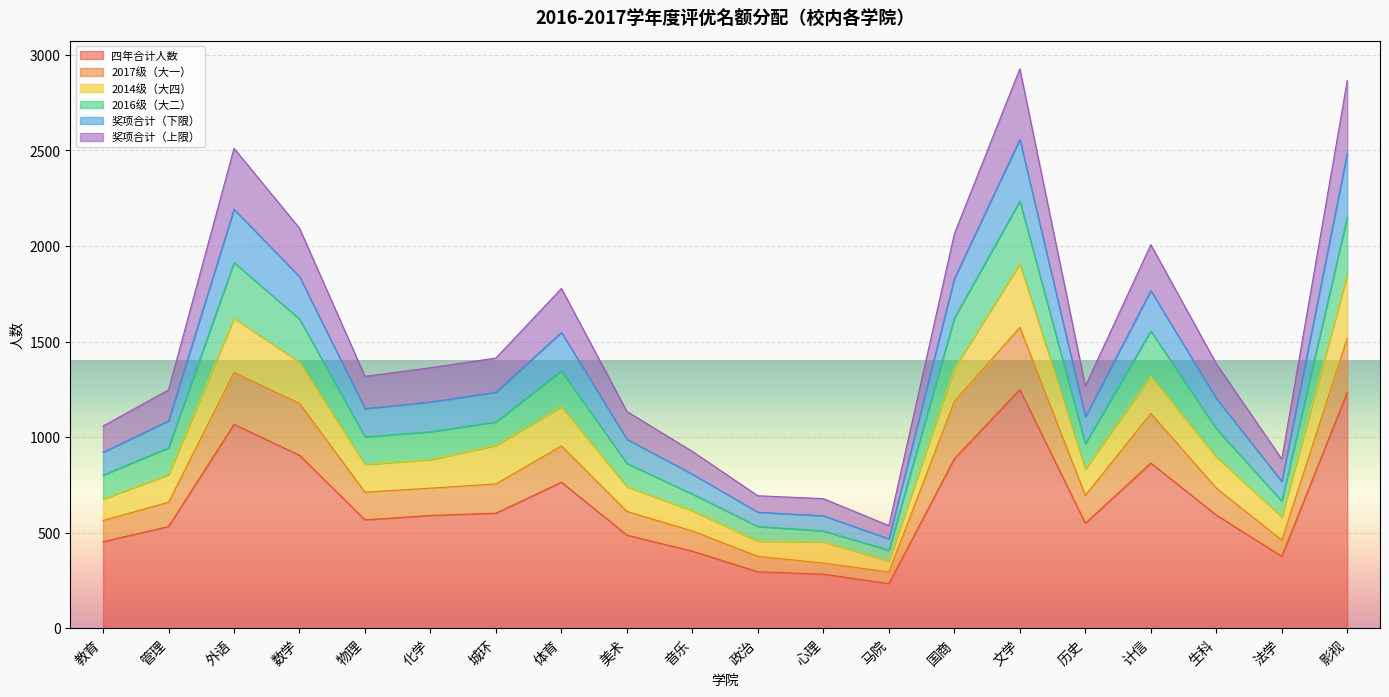

Is it true that 四年合计人数 equals 650 at 文学?

False